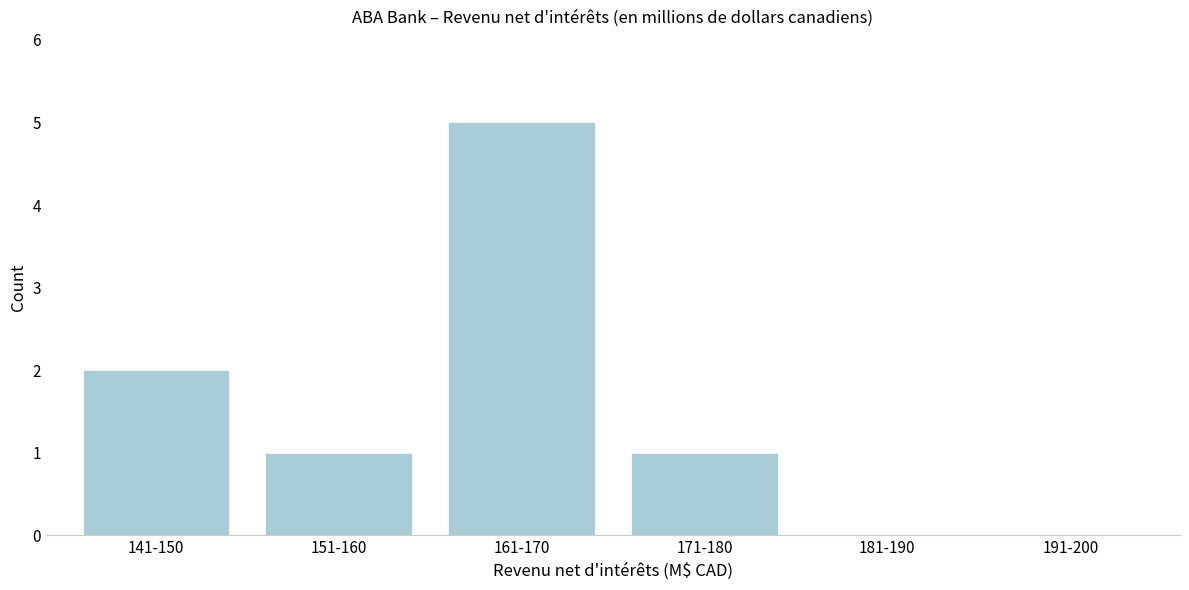

Reading left to right, what are all the values shown in this chart?

141-150=2	151-160=1	161-170=5	171-180=1	181-190=0	191-200=0